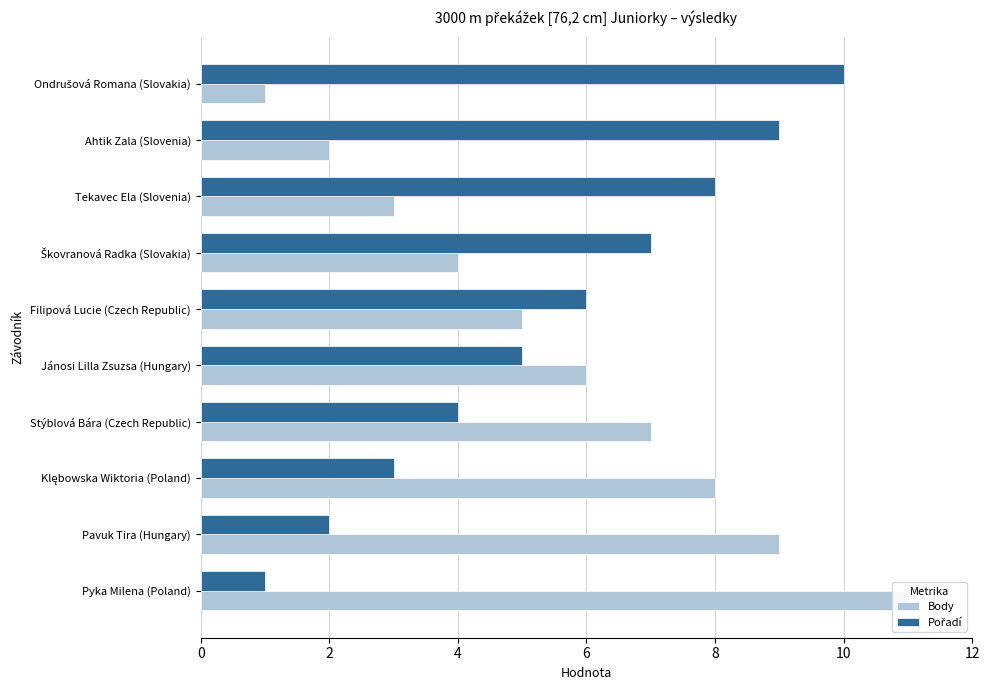

How many data points in Pořadí are less than 6?

5